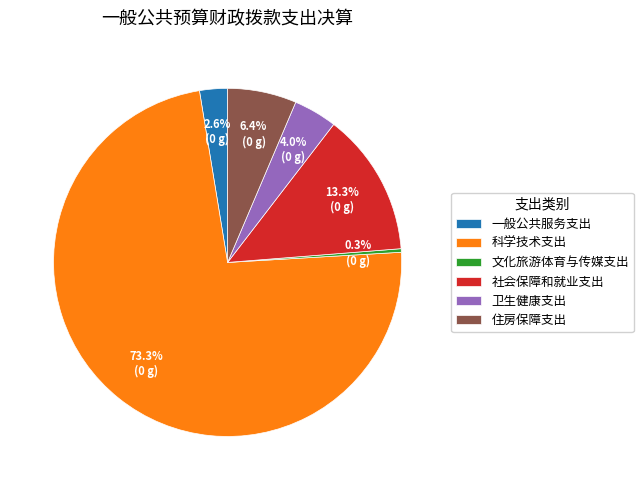

What is the smallest slice in the pie chart?

文化旅游体育与传媒支出